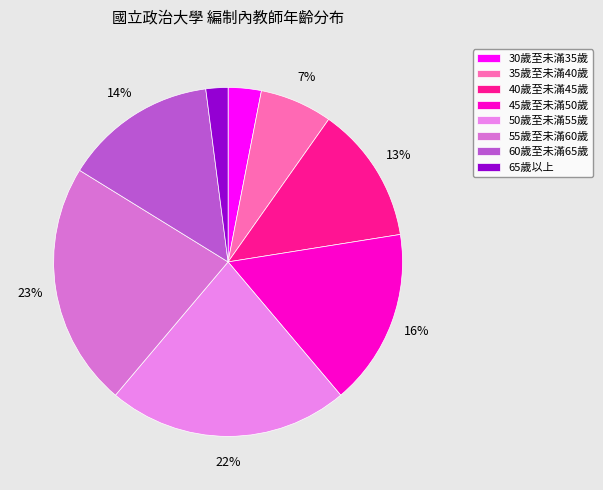

What percentage is the 65歲以上 slice, to the nearest percent?

2%